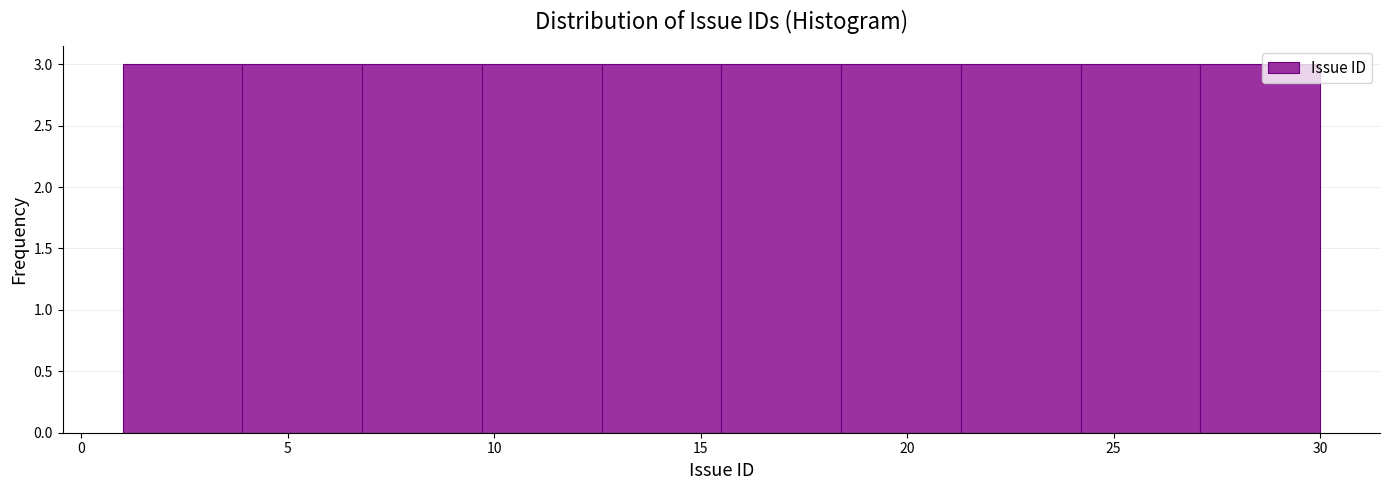

What is the height of the bar covering 3.9 to 6.8 on the x-axis? Neither the bar edges nor the heights are printed on the chart, so give them approximately, as read against the axes.

3